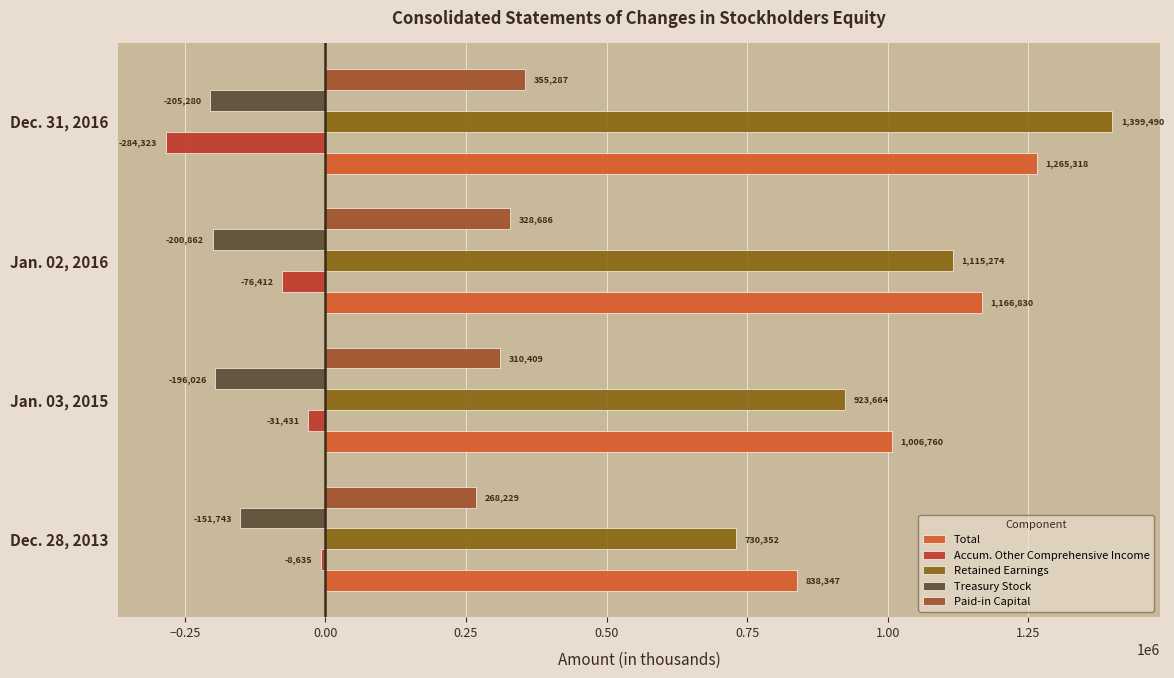

What is the difference between the maximum and minimum values in the Treasury Stock series?

53537